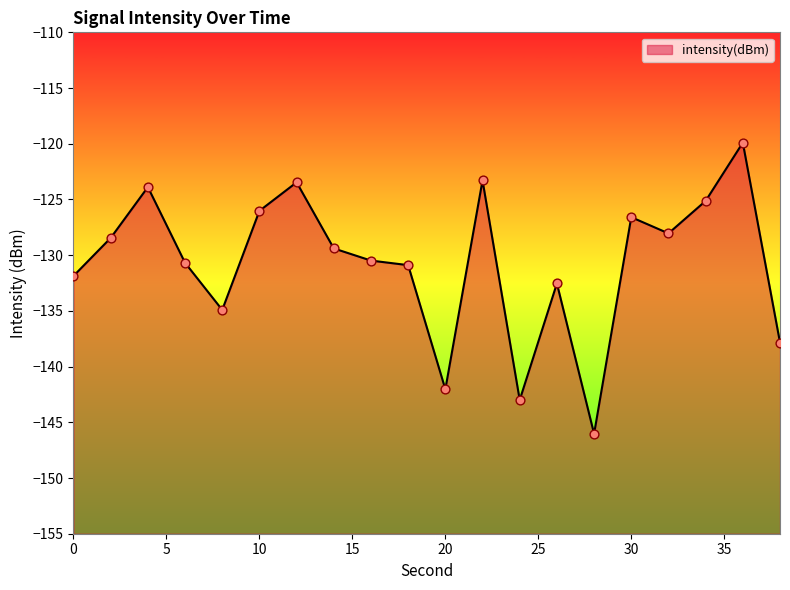

Between 22 and 16, which is larger?

22